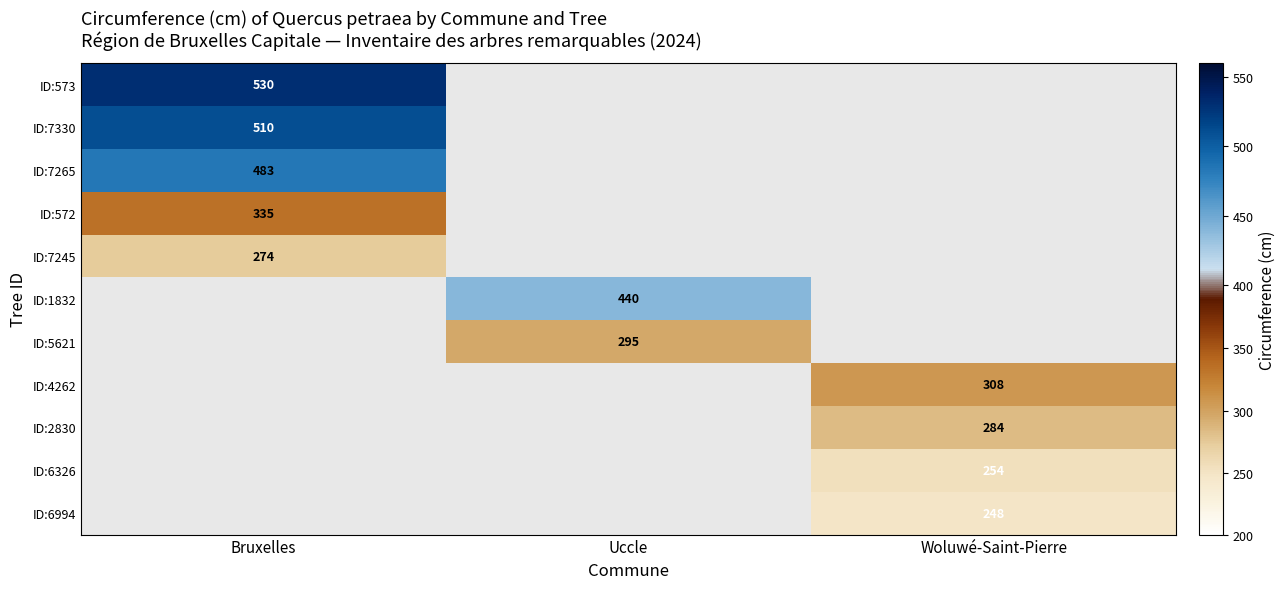

How many data points does each series have?

3